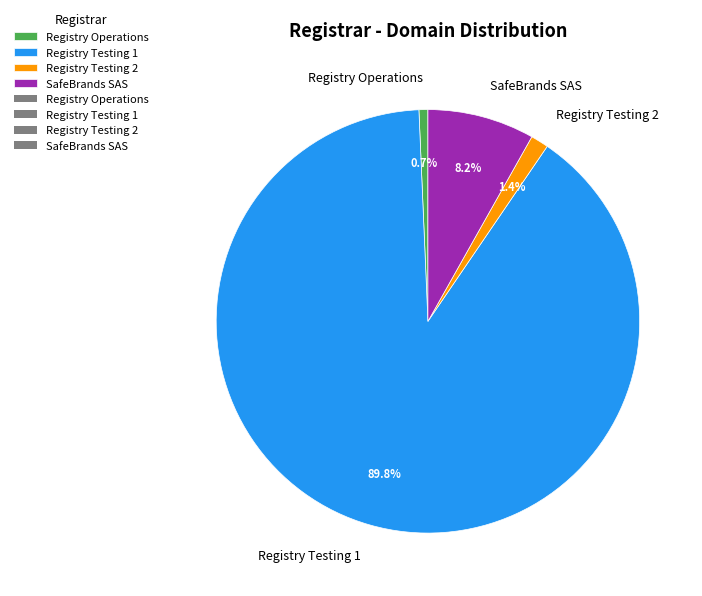

True or false: Registry Testing 2 accounts for 1% of the total.

True